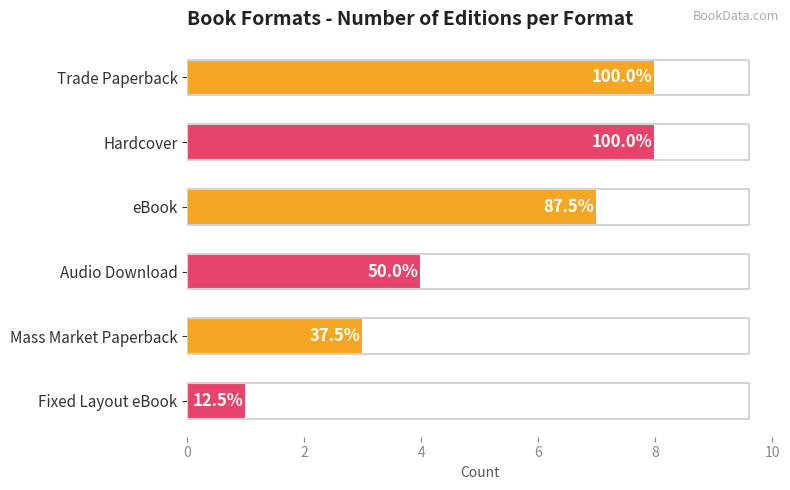

How many bars are there in total?

6